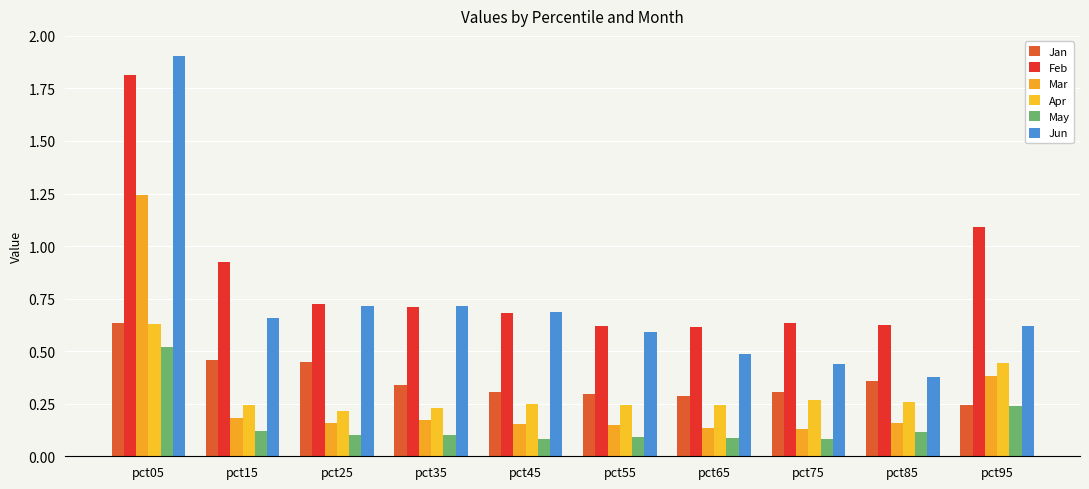

What is the value of the Jun bar at the 8th from the left?

0.4